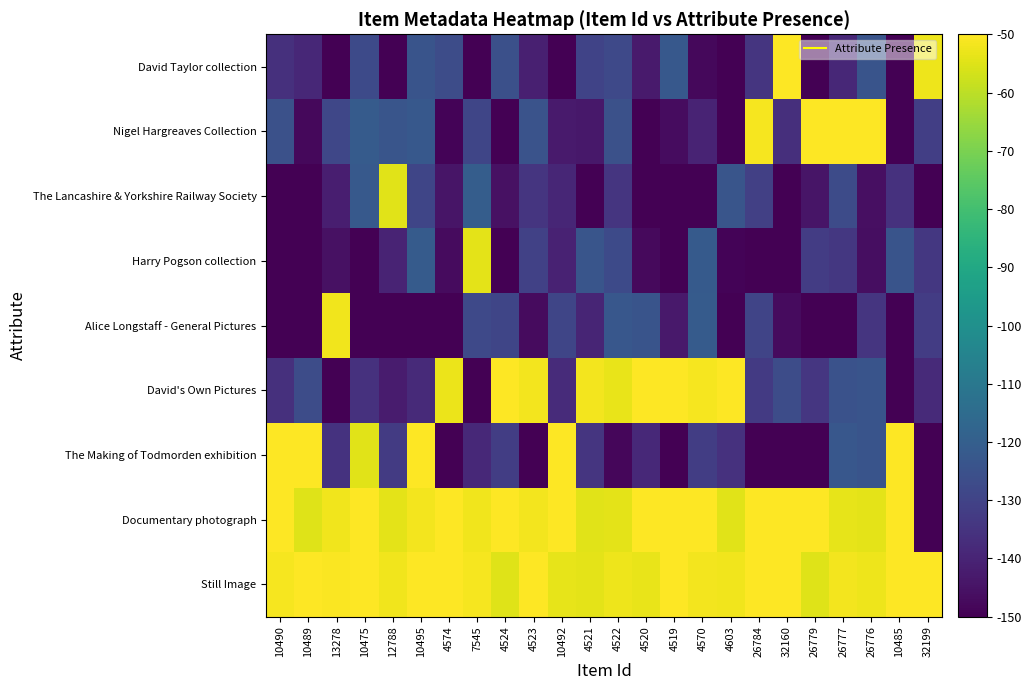

What is the greatest value displayed?

-45.1